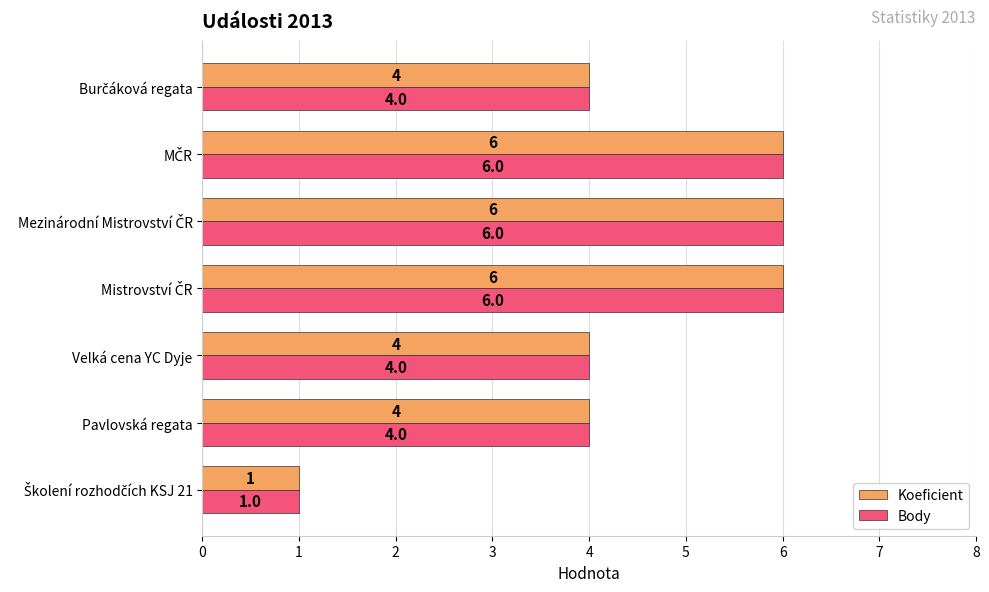

What is the sum of all Body values?

31